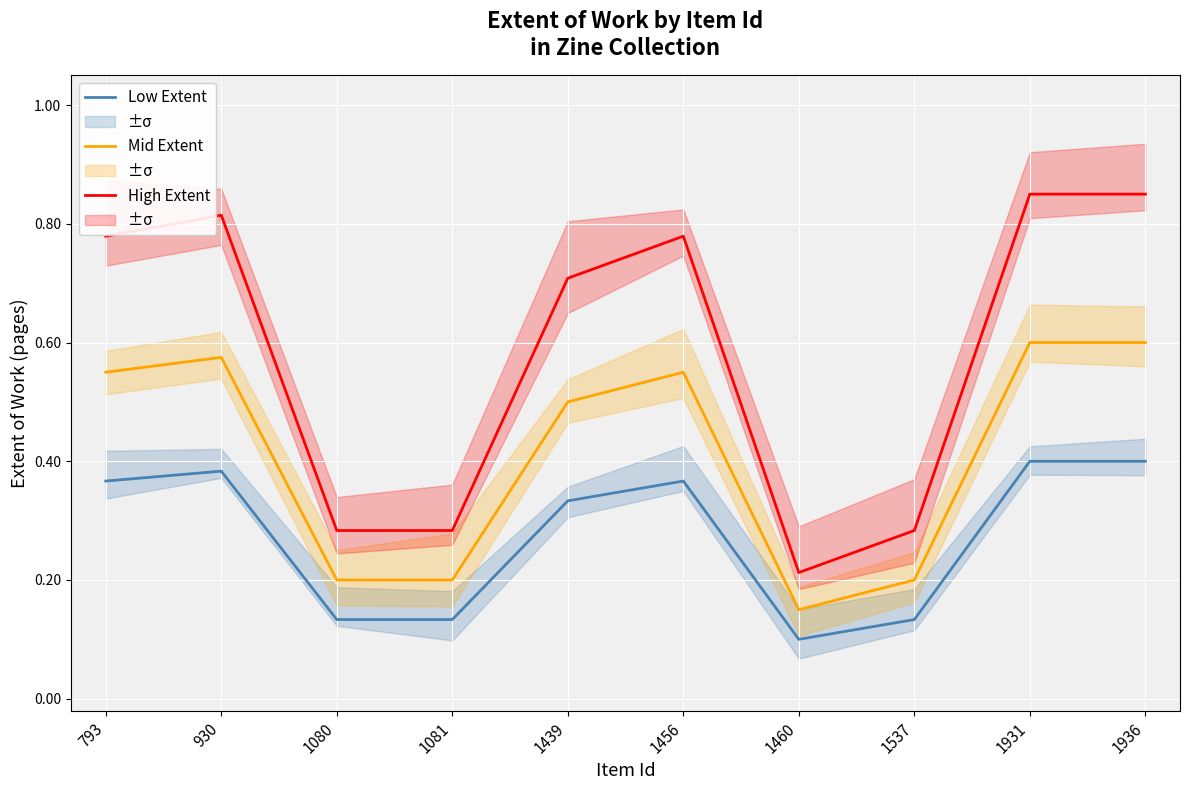

What is the total value across all series at 1439?

1.5